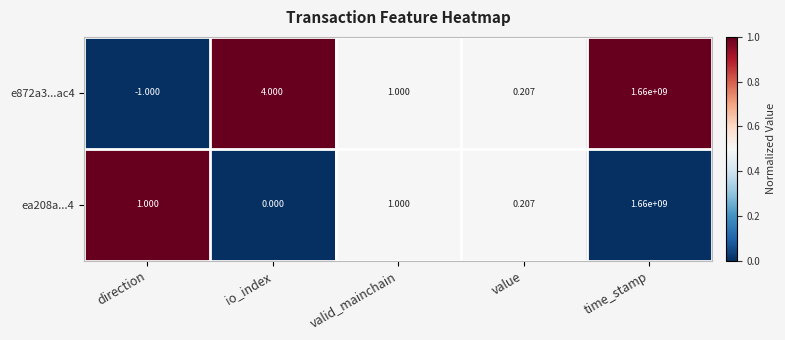

How many negative values does the e872a3...ac4 series have?

1